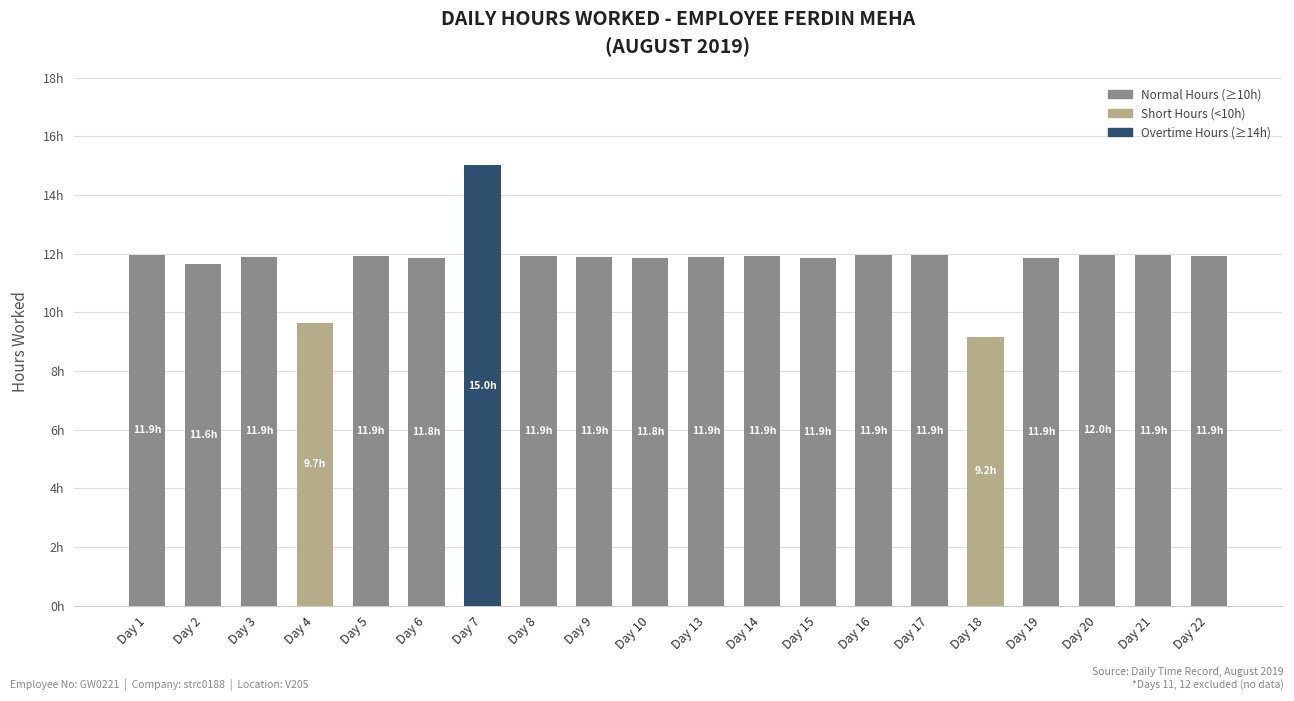

List the labels in order of value, largest first.

Day 7, Day 20, Day 1, Day 16, Day 17, Day 21, Day 14, Day 5, Day 8, Day 22, Day 9, Day 13, Day 3, Day 15, Day 19, Day 6, Day 10, Day 2, Day 4, Day 18